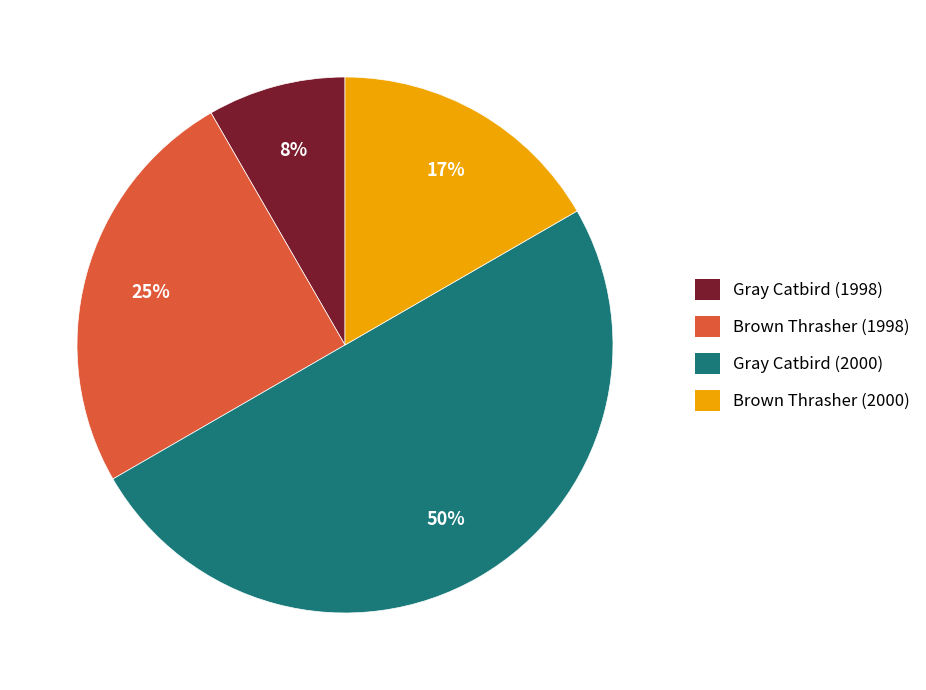

To the nearest percent, what is the difference between the Brown Thrasher (1998) and Brown Thrasher (2000) slice percentages?

8%